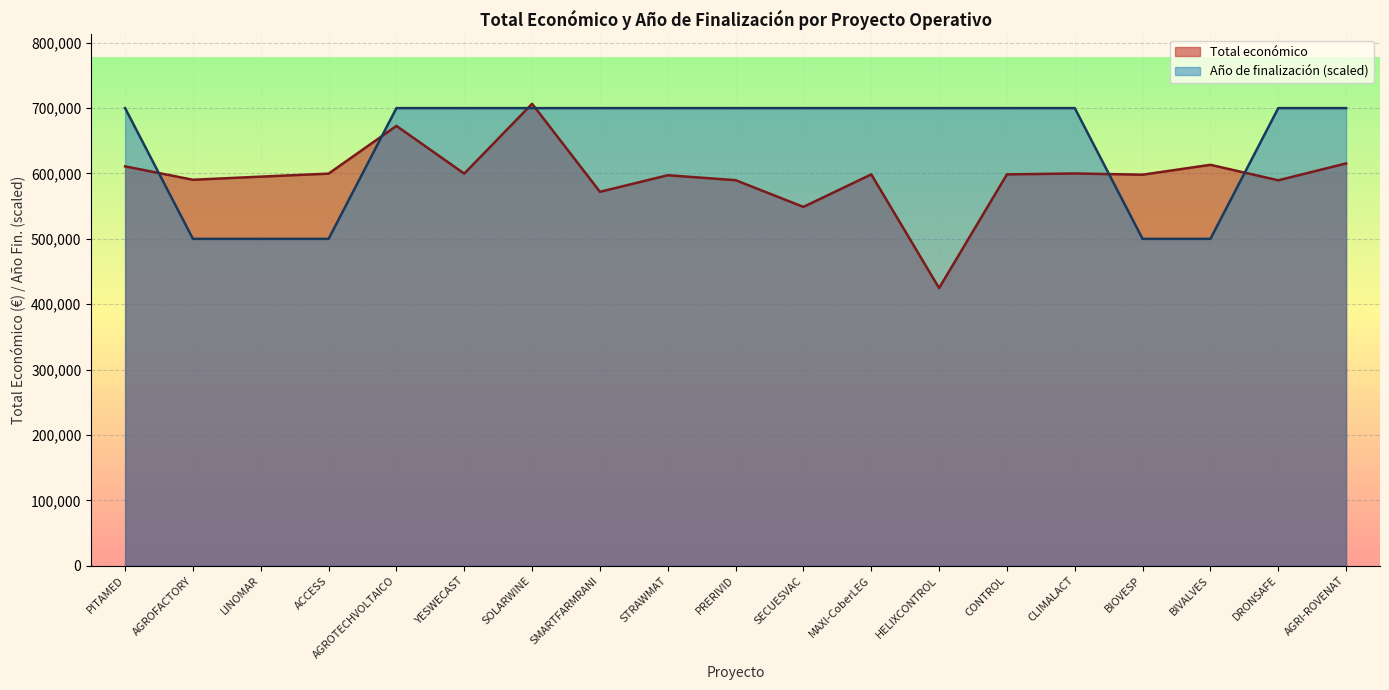

The Año de finalización series shows 216853 at STRAWMAT. True or false?

False